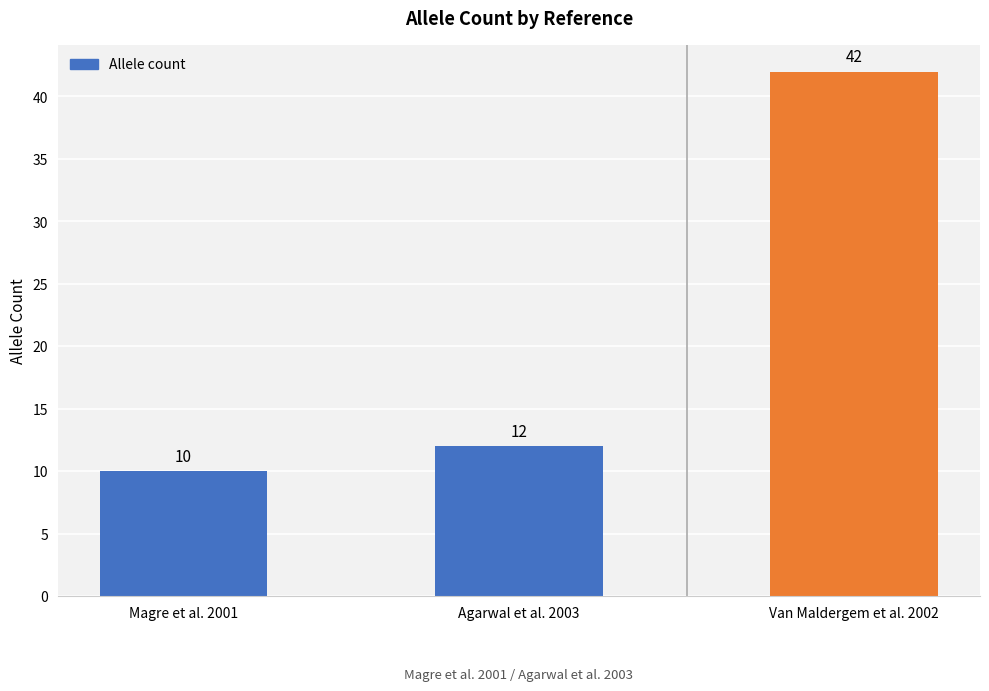

How many data points does each series have?

3